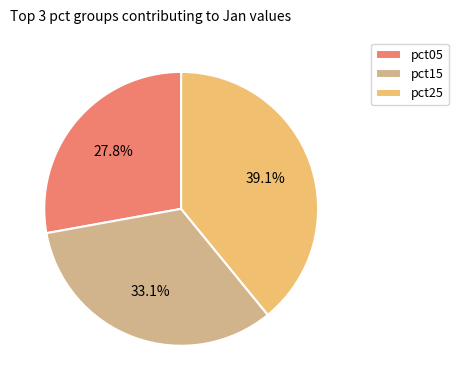

What is the total percentage of pct05 and pct25?

66.9%